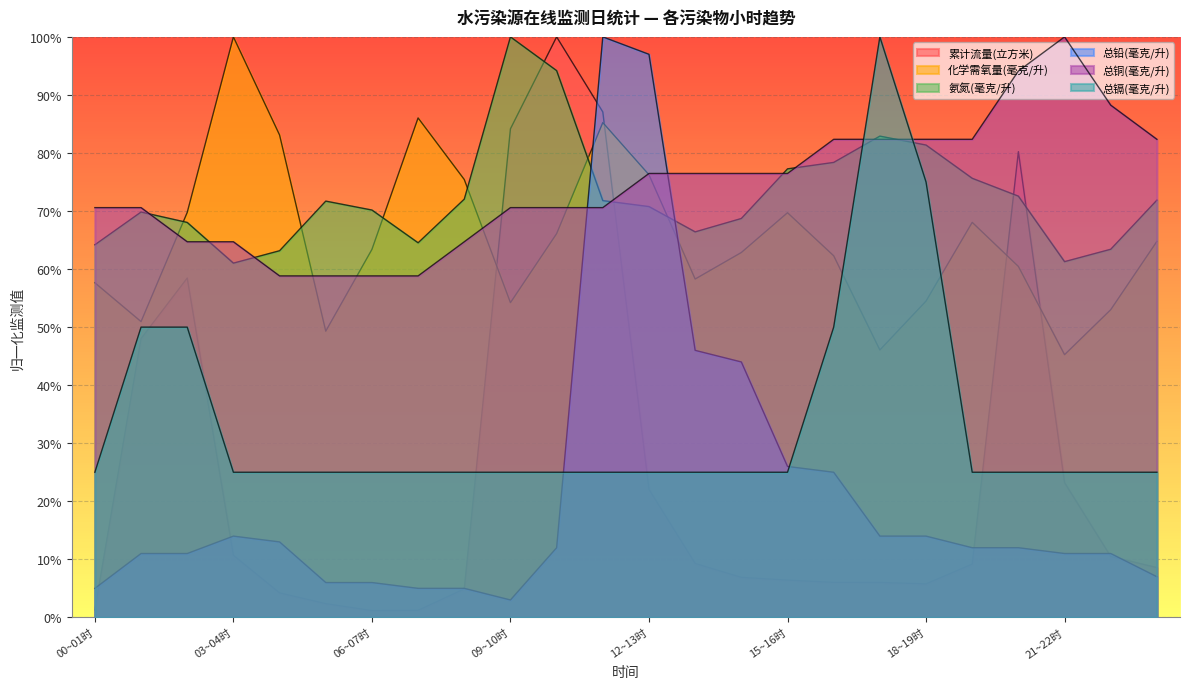

What is the total value across all series at 21~22时?

2.7